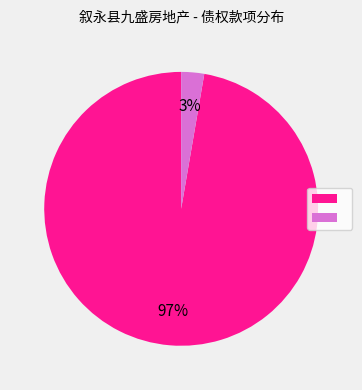

To the nearest percent, what is the average slice percentage?

50%